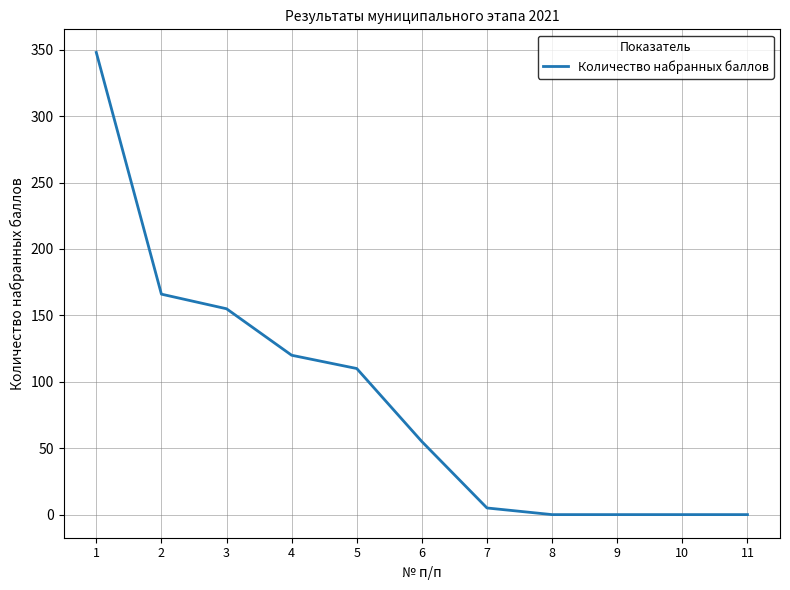

What is the change in value from 2 to 9?

-166